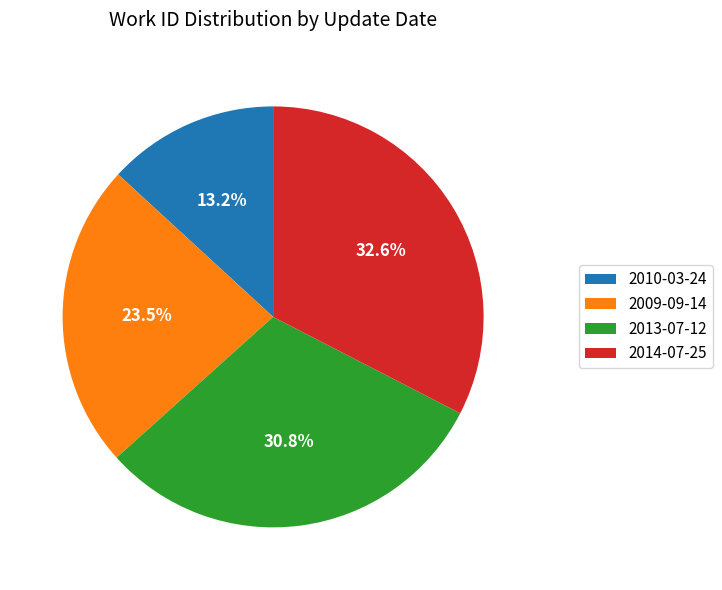

Does 2009-09-14 account for over 50% of the chart?

No